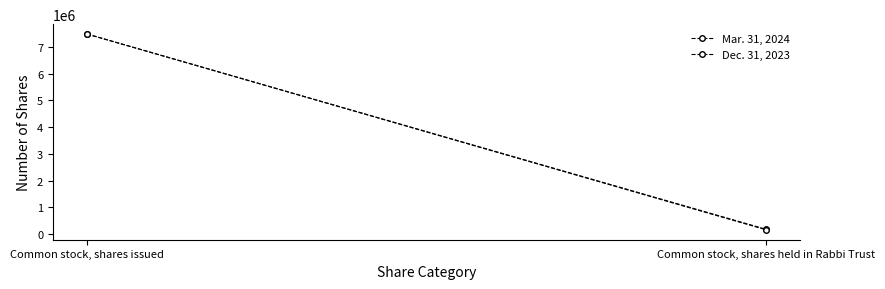

What is the label of the 1st point from the left?

Common stock, shares issued